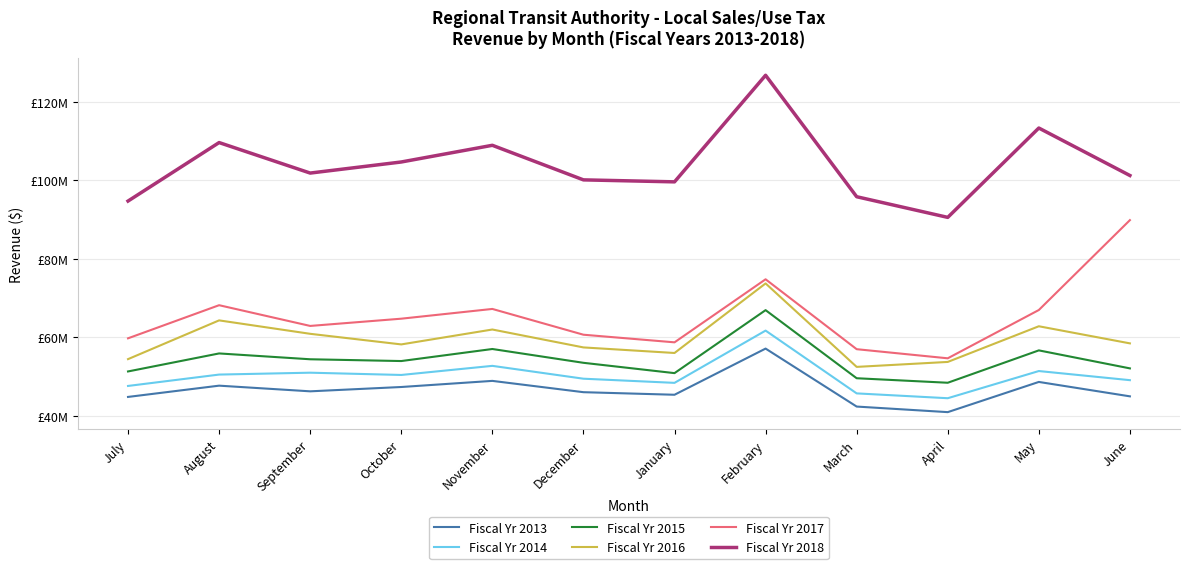

Which series changed the most between July and January?

Fiscal Yr 2018